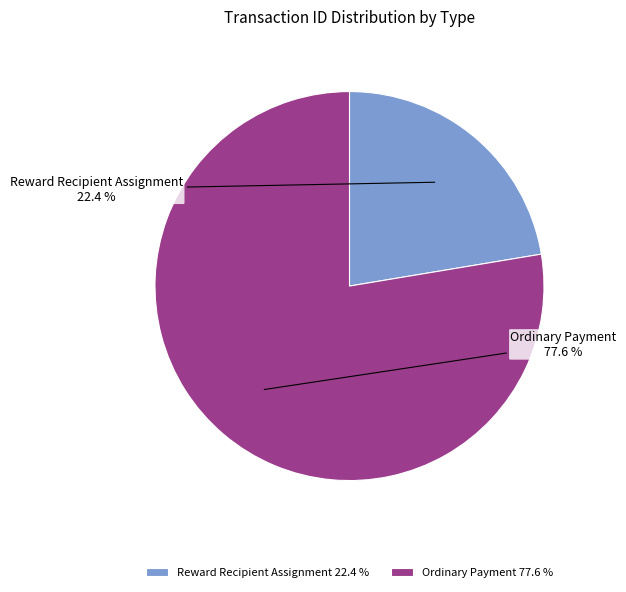

The Reward Recipient Assignment slice represents 22% of the pie. True or false?

True